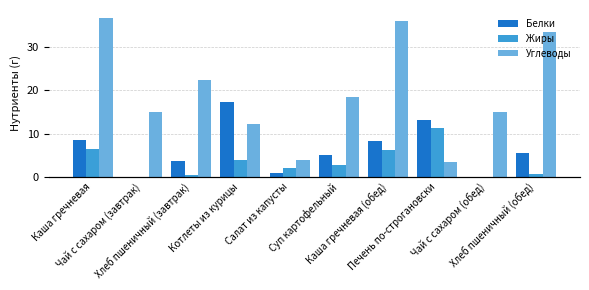

What is the value of the Углеводы bar at the 3rd from the left?

22.3